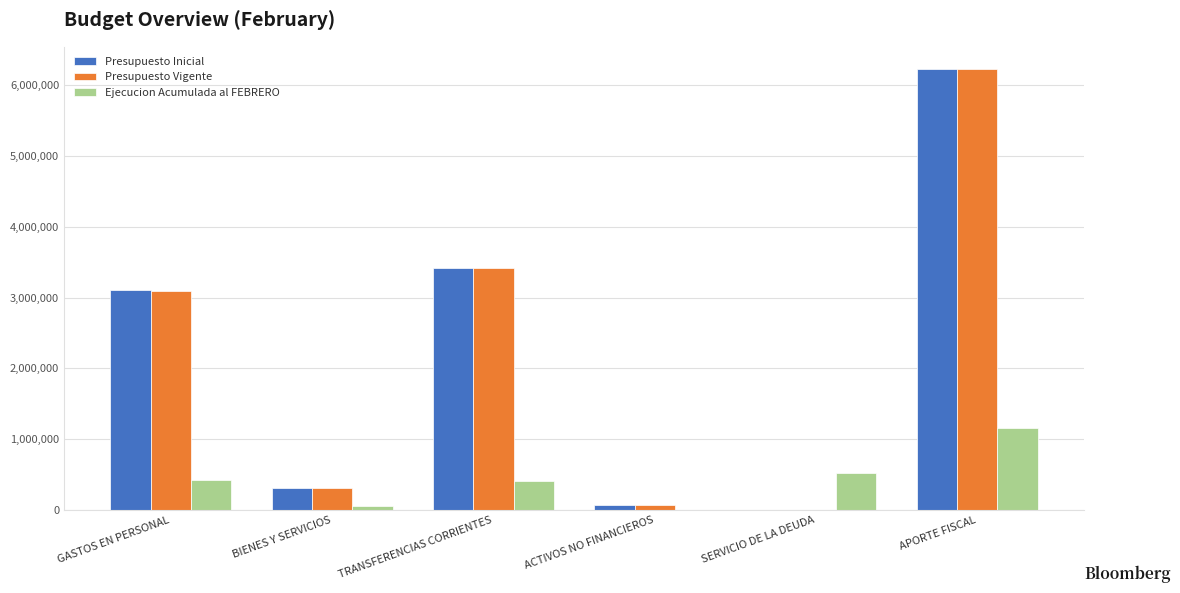

At which label does Ejecucion Acumulada al FEBRERO reach its peak?

APORTE FISCAL